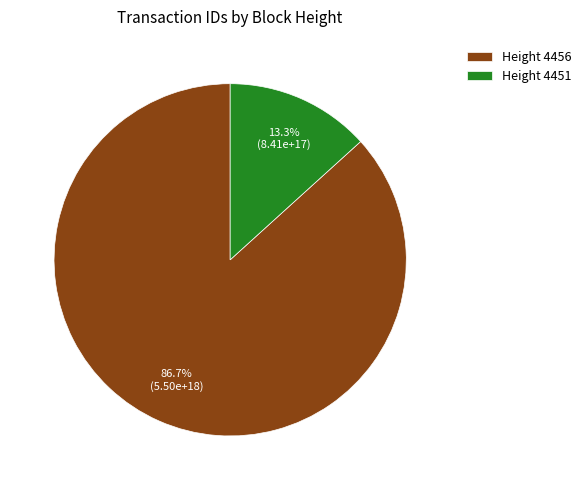

Is there a majority slice in this chart?

Yes